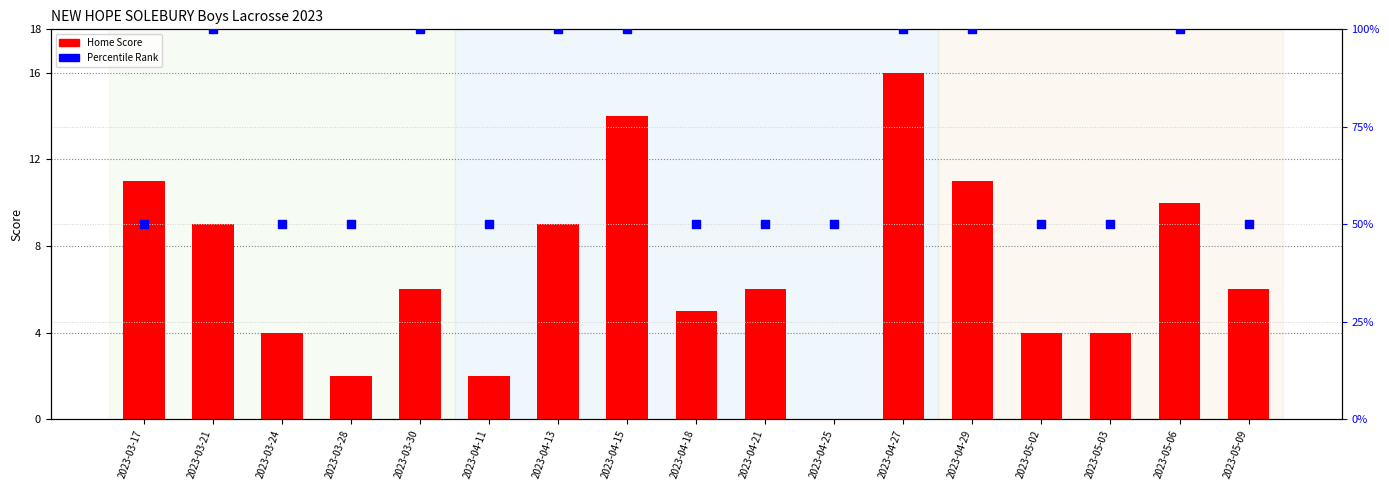

Which series has the largest Y range (max minus min)?

Visitor Score (percentile)